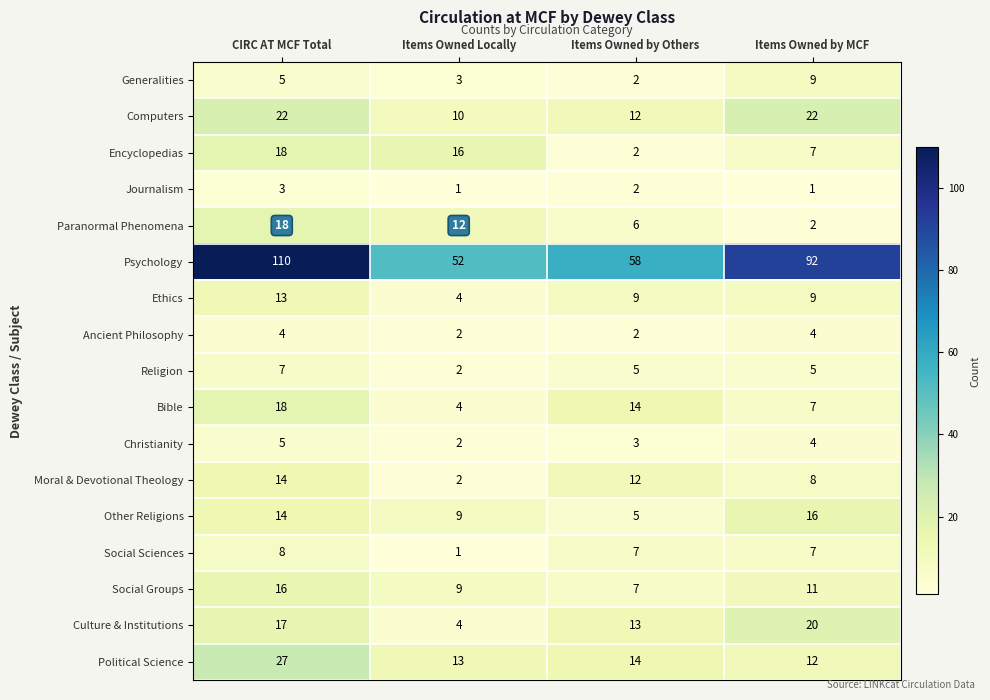

The Ethics series shows 13 at CIRC AT MCF Total. True or false?

True